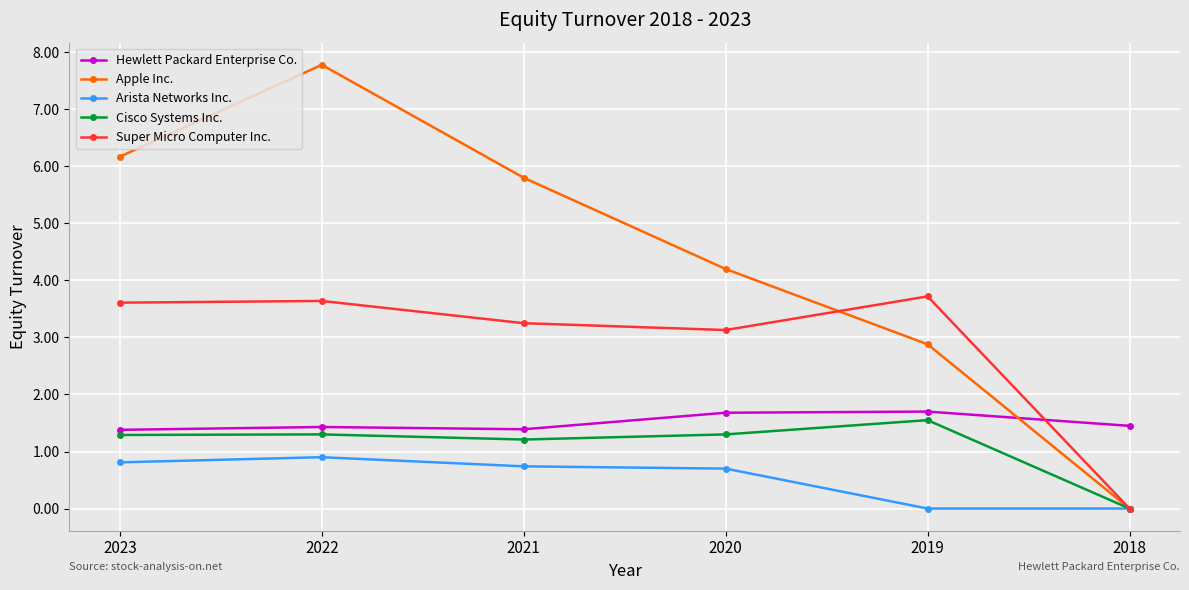

At which category is the sum across all series the highest?

2022